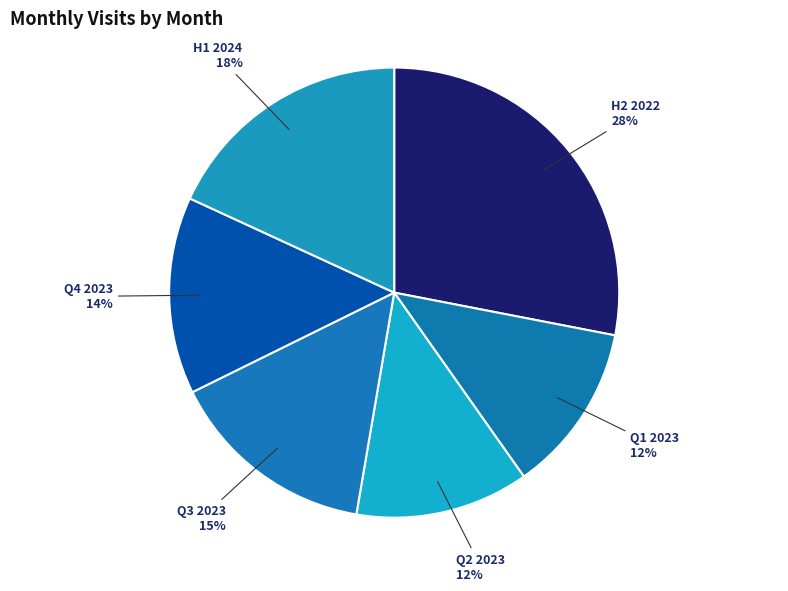

To the nearest percent, what percentage of the pie is Q3 2023?

15%